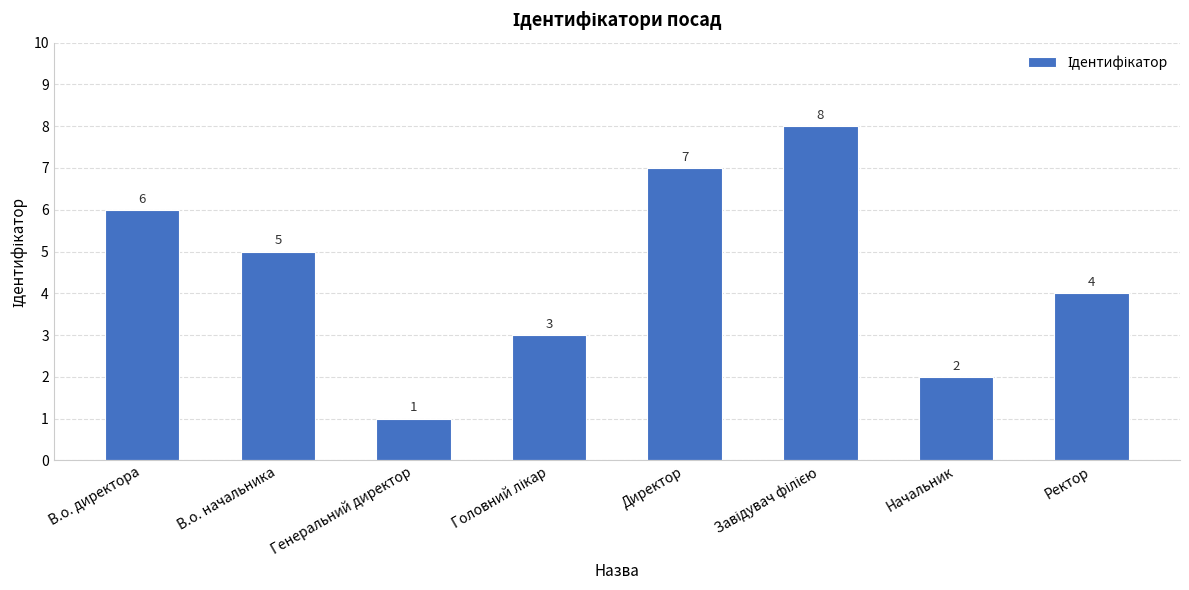

Count the number of categories in the chart.

8